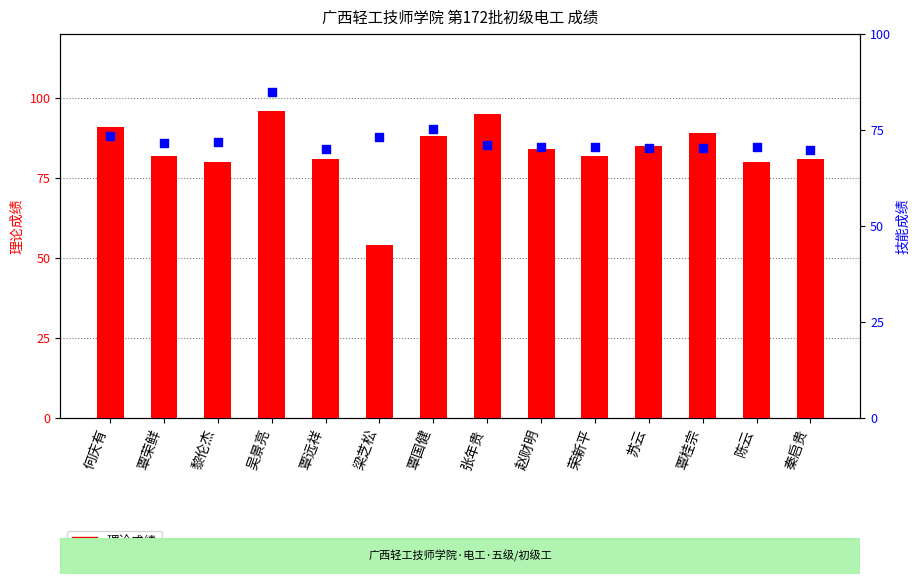

What is the total value across all series at 陈云?

150.7